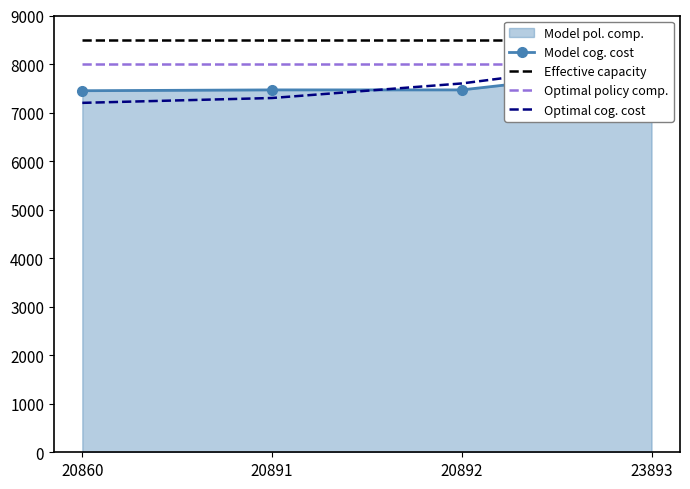

Is it true that Effective capacity equals 13735 at 20891?

False